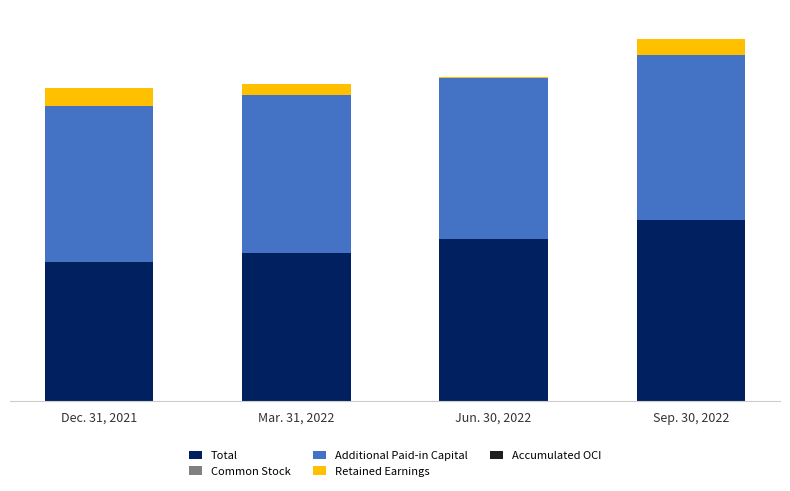

What is the label of the 1st bar from the right?

Sep. 30, 2022